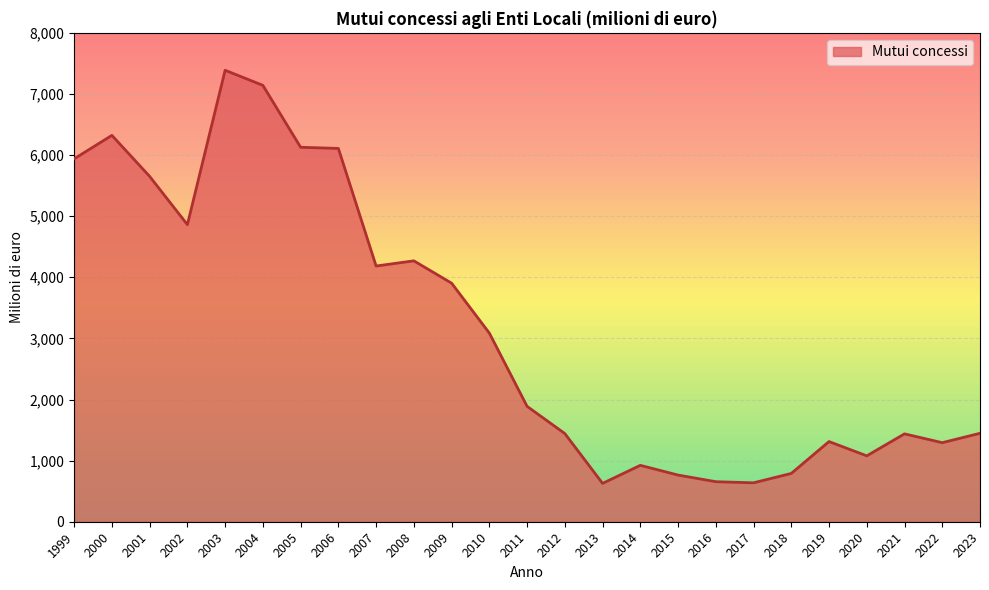

How many values are below 1888?

12